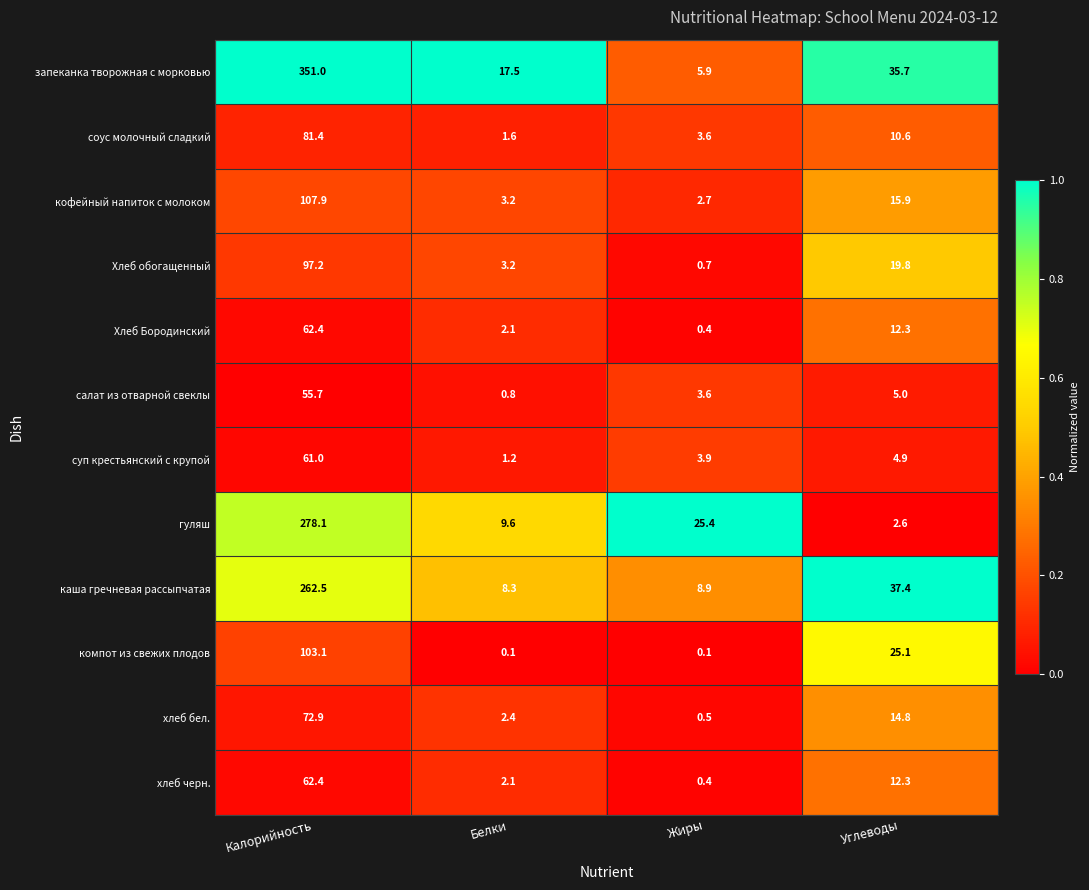

What is the highest value of the гуляш series?

278.1